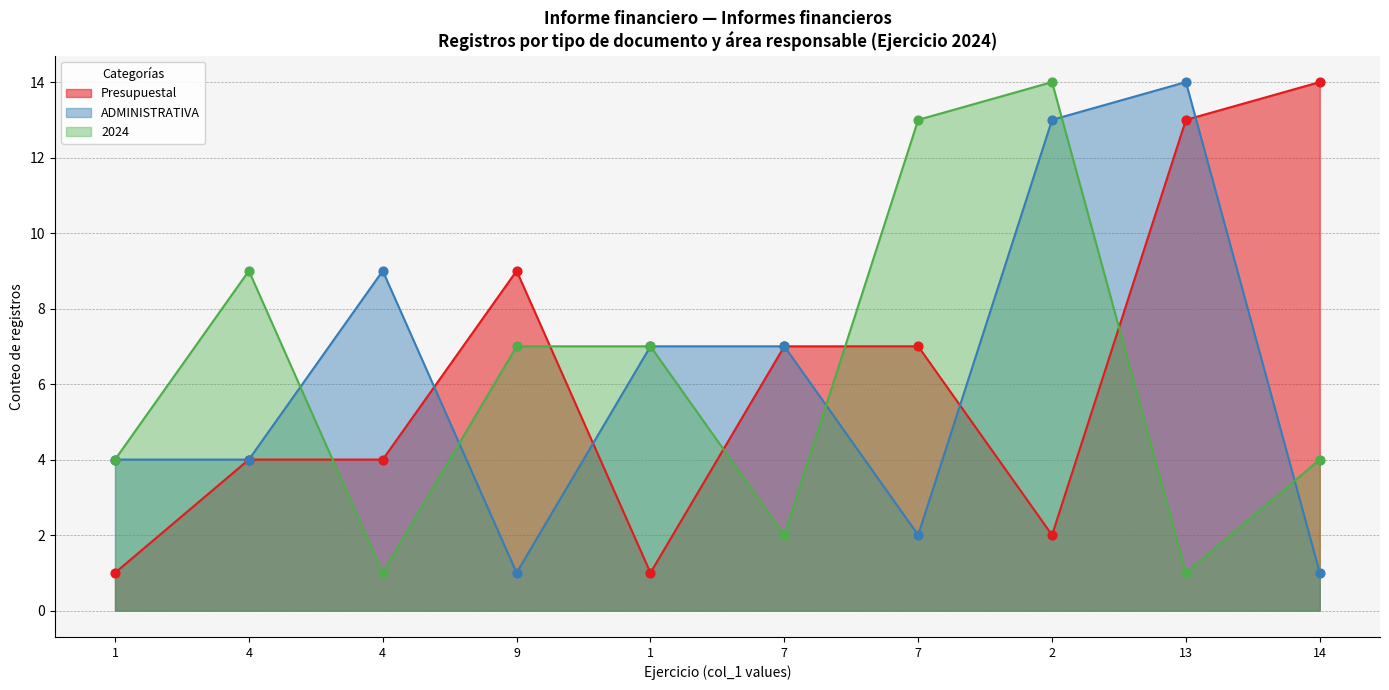

Which series contains the highest Y value?

2024